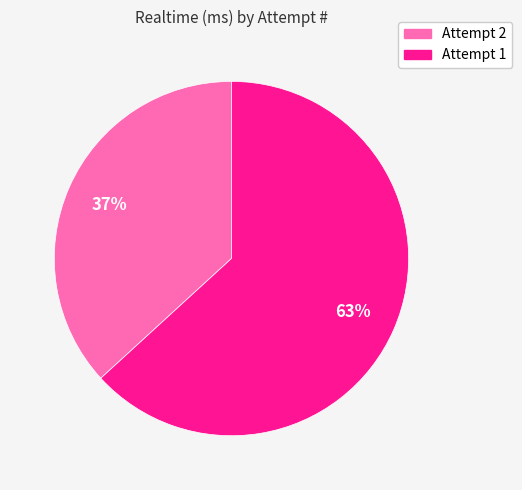

Does any single category account for the majority?

Yes